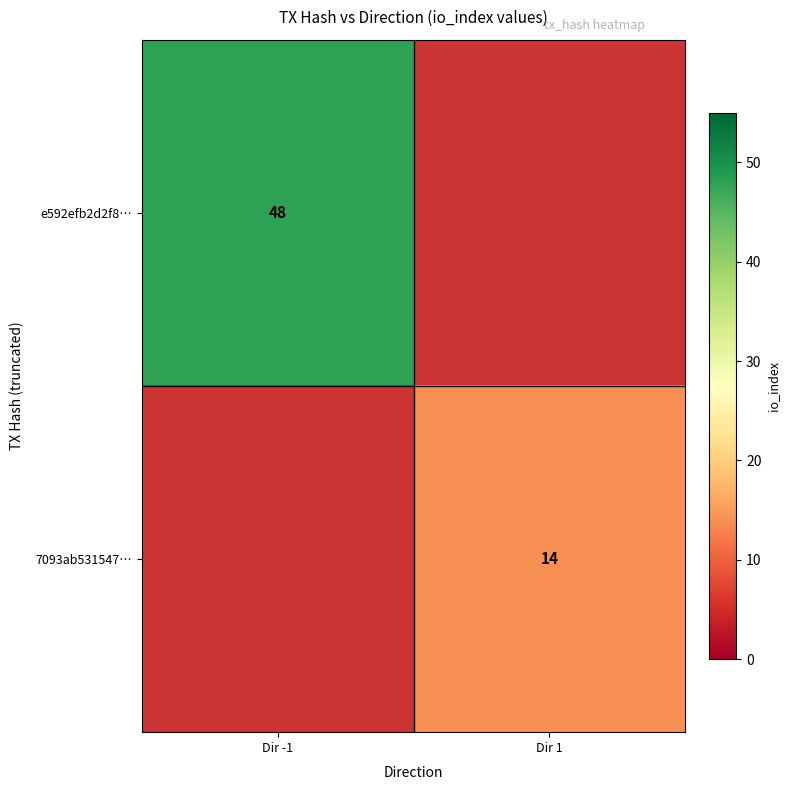

Is it true that 7093ab531547… equals 8 at Dir 1?

False